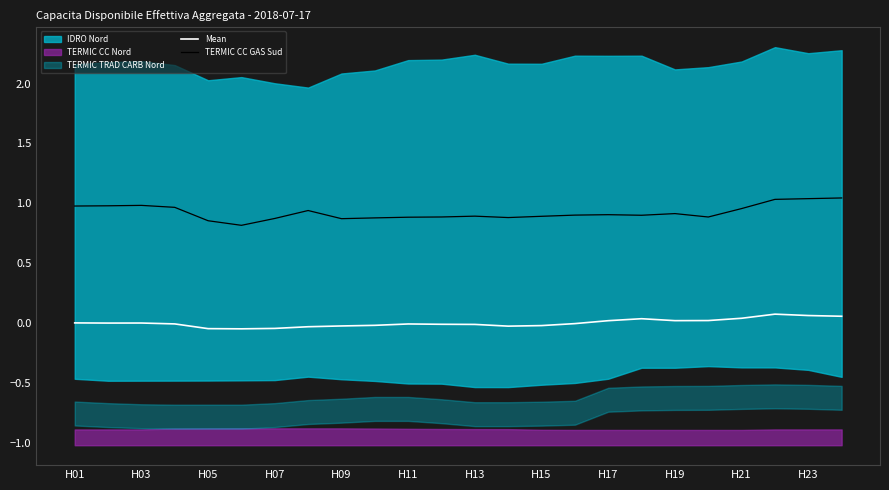

Is it true that TERMIC CC GAS Sud equals 1.3 at H13?

False